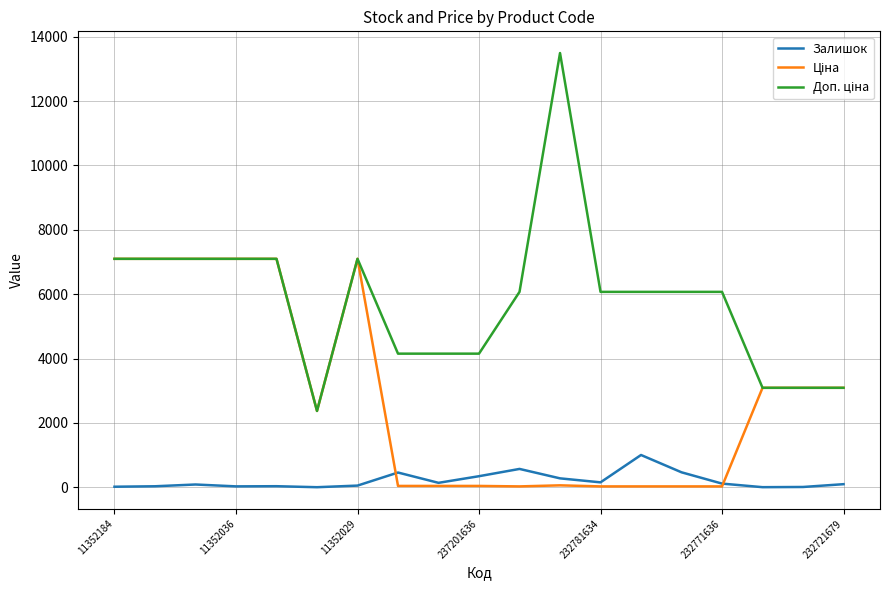

At how many categories does at least one series exceed 1026?

19